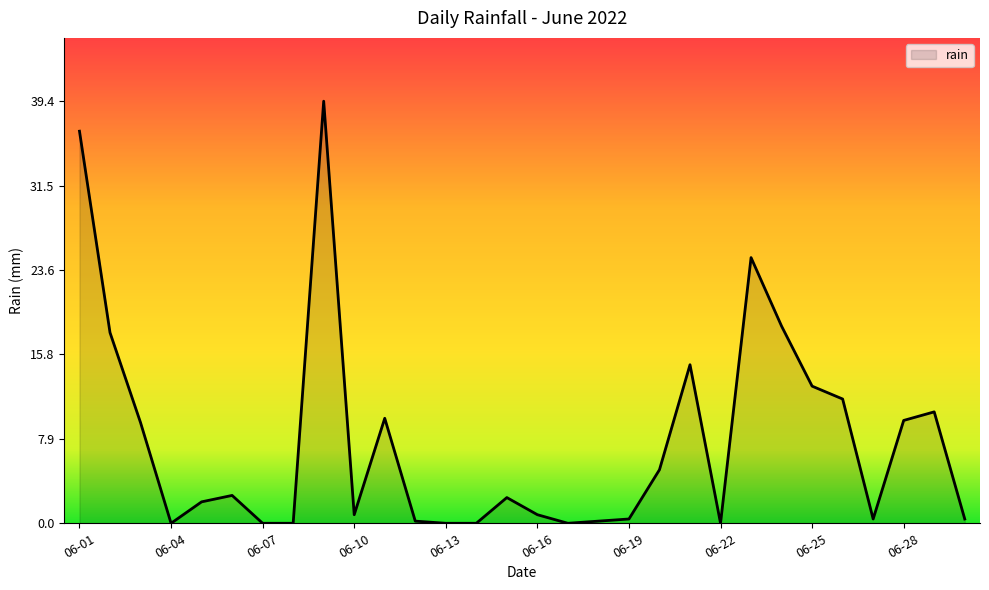

What is the difference between the maximum and minimum values?

39.4